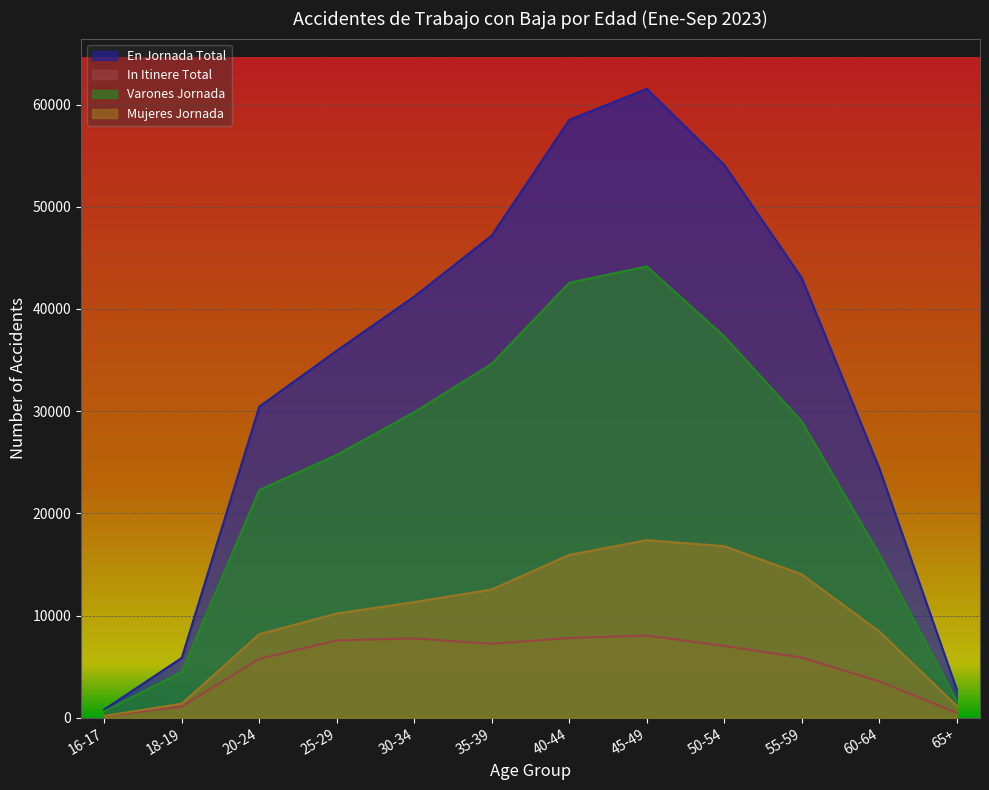

True or false: Varones Jornada and En Jornada Total cross at least once.

False